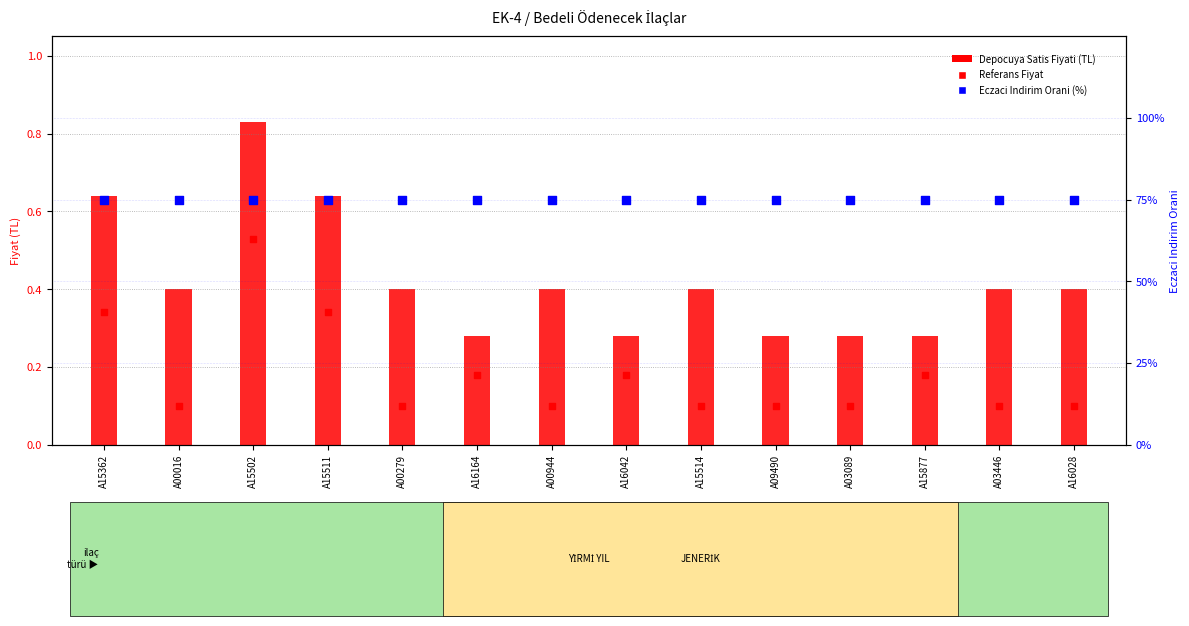

What are all the series names shown in the legend?

Depocuya Satis Fiyati, Referans Fiyat, Eczaci Indirim Orani (%)